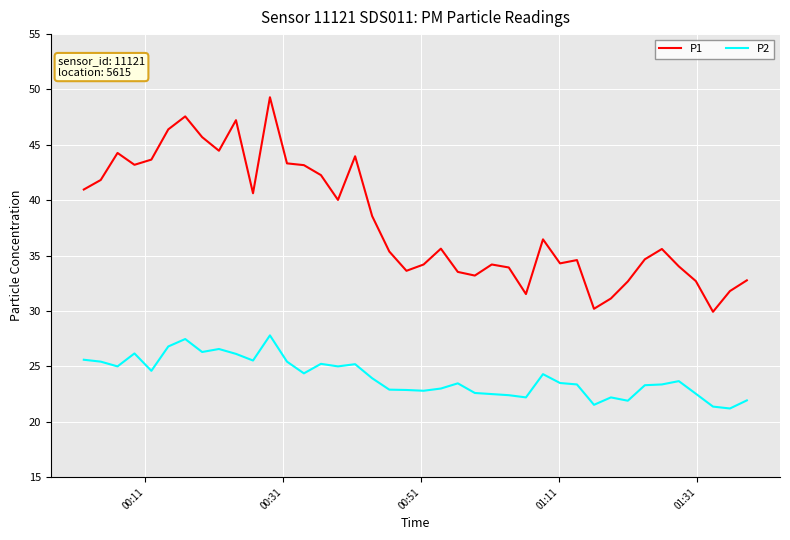

Rank the series by their average value, from lowest to highest.

P2, P1